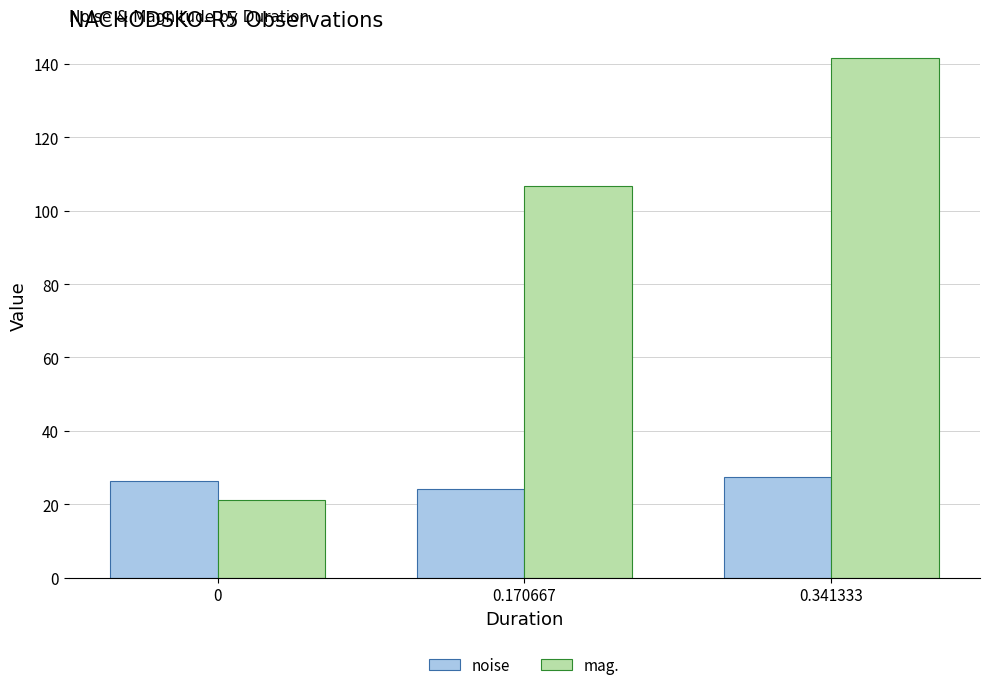

What is the label of the 1st bar from the right?

0.341333